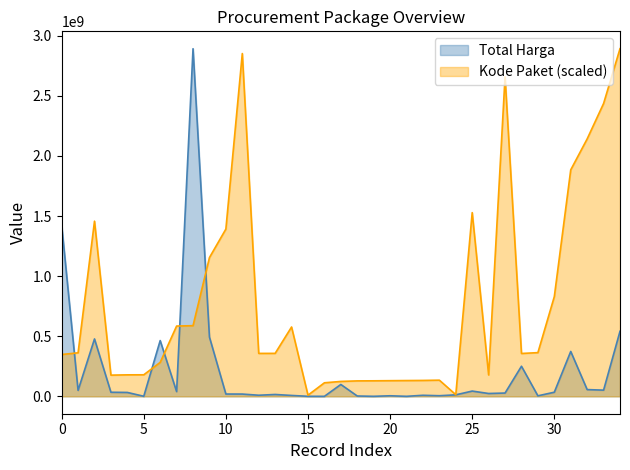

Which series has the largest range (max minus min)?

Total Harga